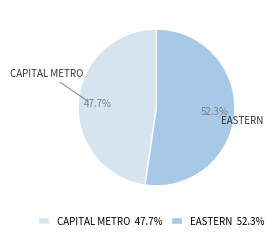

True or false: CAPITAL METRO accounts for 55% of the total.

False